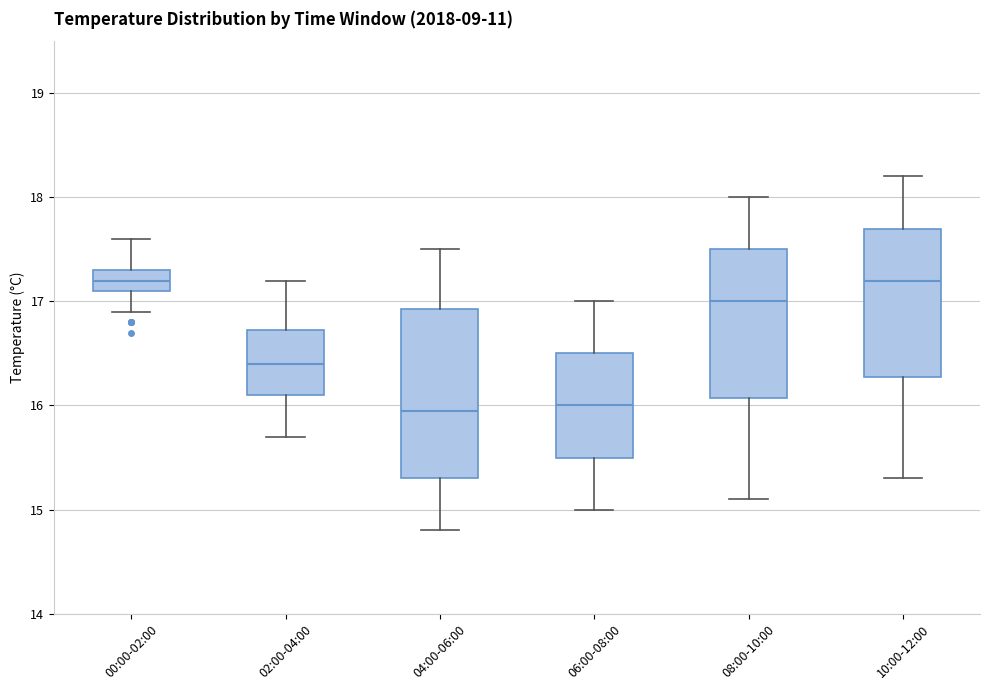

Reading left to right, read every box against the y-axis: the position of its median line, the range the box covers, and the ends of its whiskers. The values are not printed on the chart, so give them approximately, as read against the axis.

00:00-02:00: median 17.2, box 17.1 to 17.3, whiskers 16.9 to 17.6
02:00-04:00: median 16.4, box 16.1 to 16.7, whiskers 15.7 to 17.2
04:00-06:00: median 16.0, box 15.3 to 16.9, whiskers 14.8 to 17.5
06:00-08:00: median 16.0, box 15.5 to 16.5, whiskers 15.0 to 17.0
08:00-10:00: median 17.0, box 16.1 to 17.5, whiskers 15.1 to 18.0
10:00-12:00: median 17.2, box 16.3 to 17.7, whiskers 15.3 to 18.2